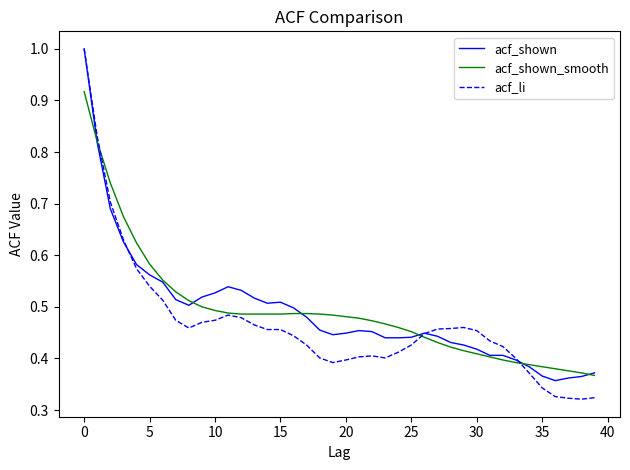

What is the highest value of the acf_shown series?

1.0